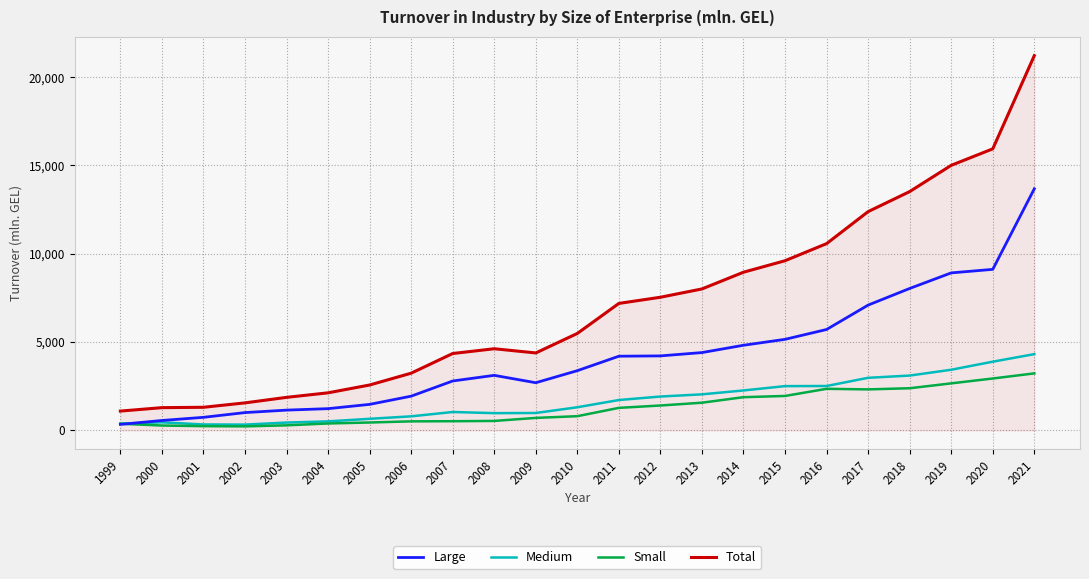

True or false: Total and Medium cross at least once.

False